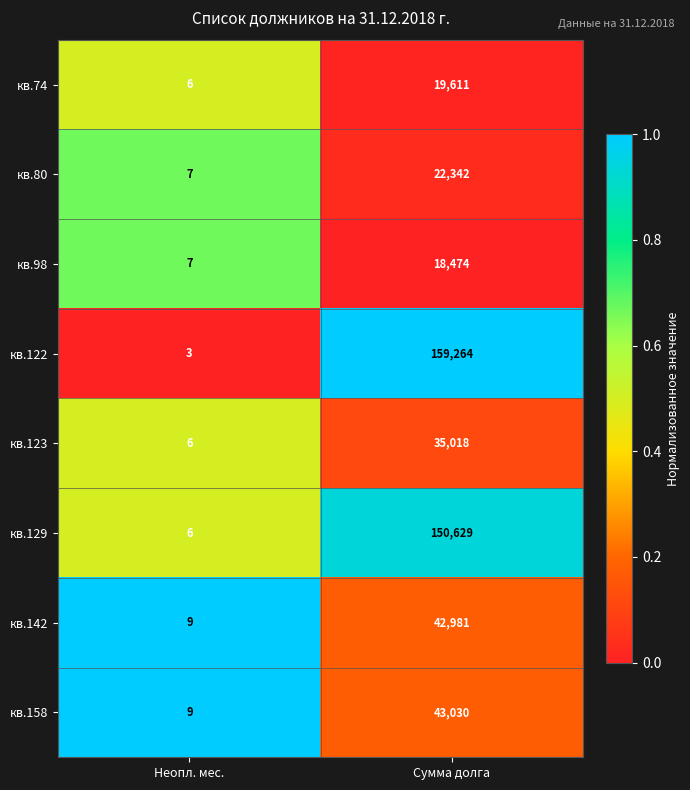

What is the difference between the maximum and minimum values in the кв.122 series?

159261